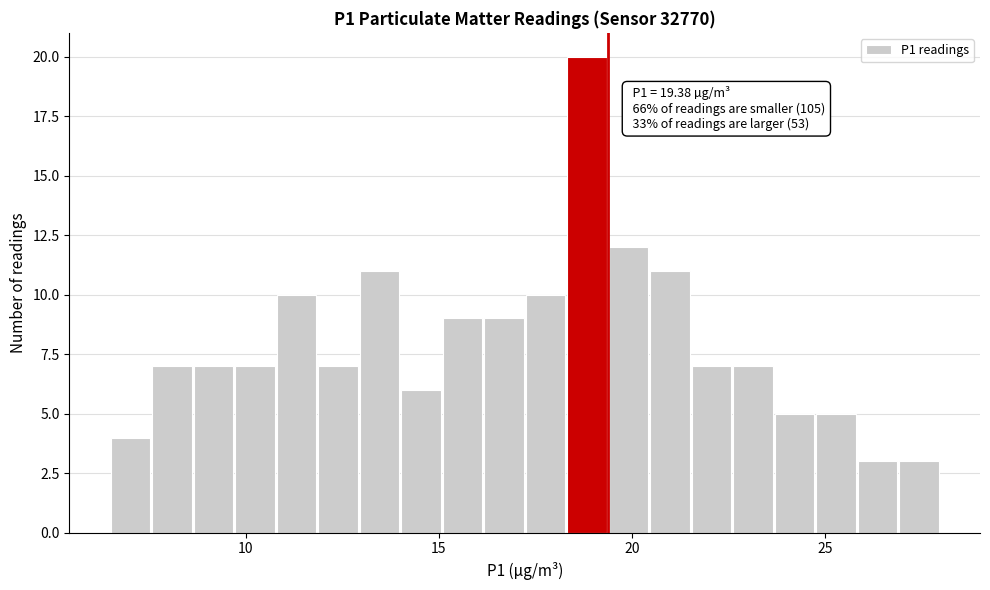

Around what value on the x-axis is the tallest bar? Give the approximate position of its centre, as read against the axis.

19.0